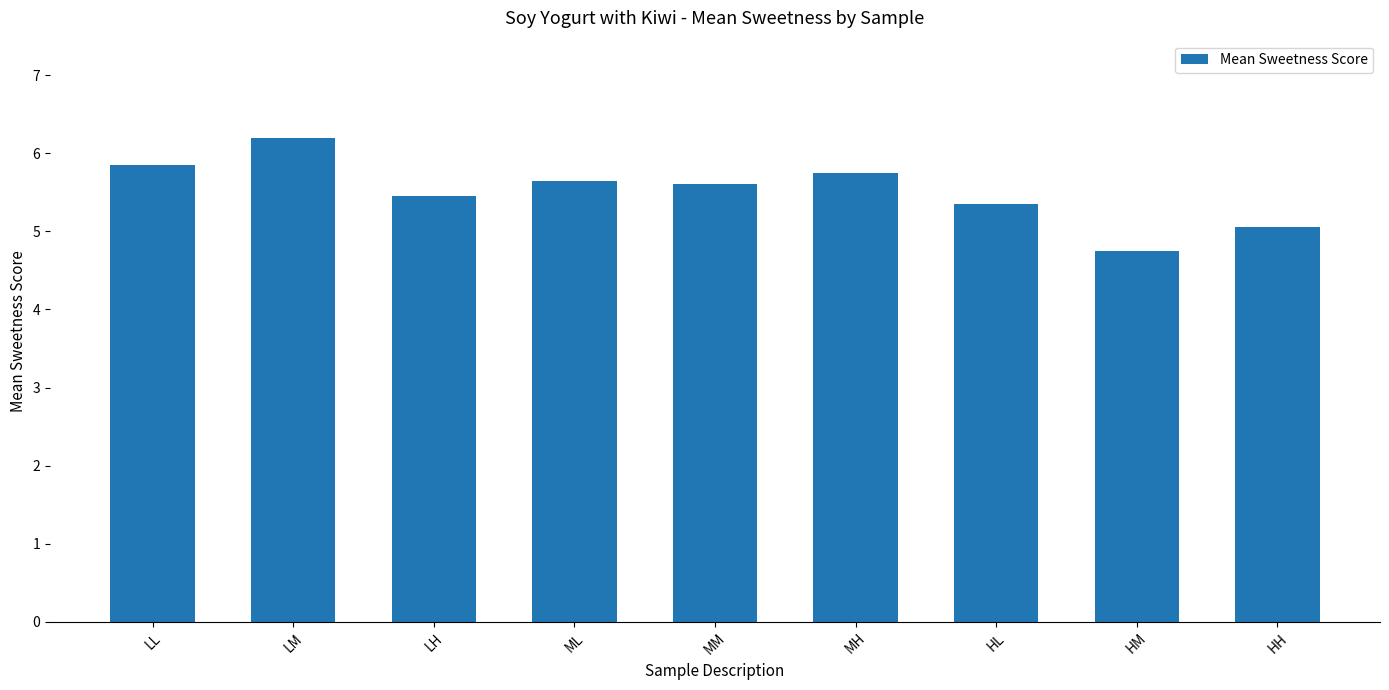

Which label corresponds to the largest value in the chart?

LM